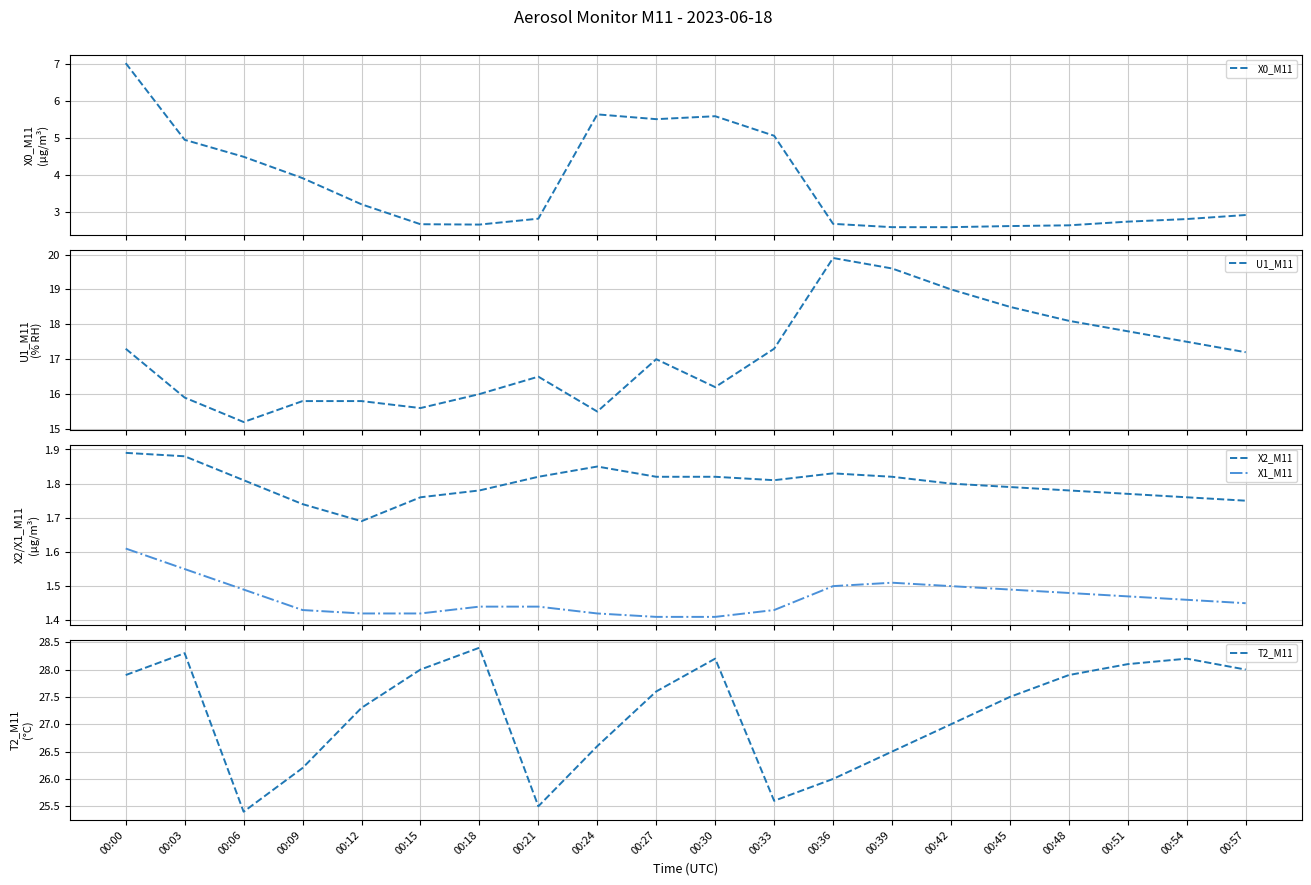

Which series has the largest range (max minus min)?

U1_M11